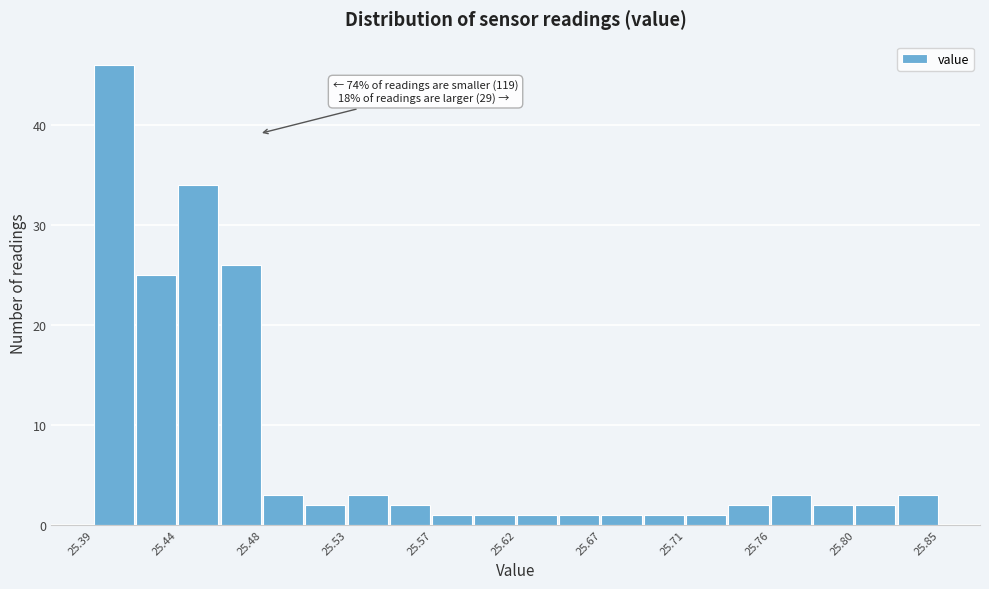

Over which range of the x-axis is the bar tallest?

25.390 to 25.413